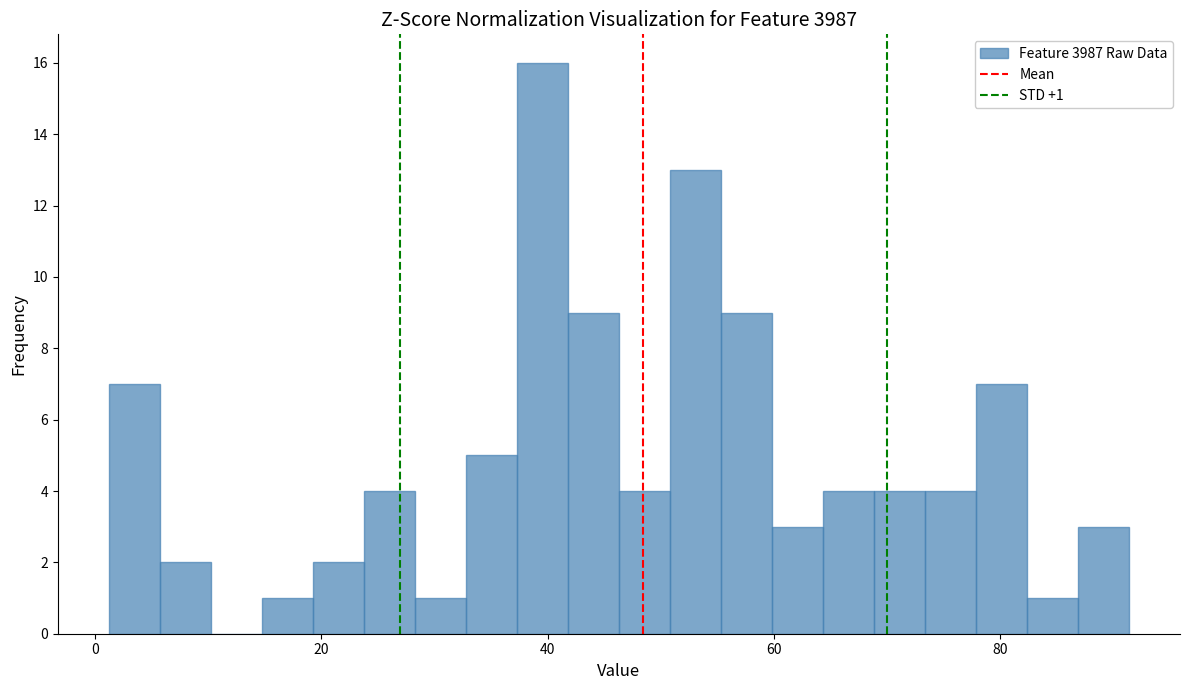

Around what value on the x-axis is the tallest bar? Give the approximate position of its centre, as read against the axis.

40